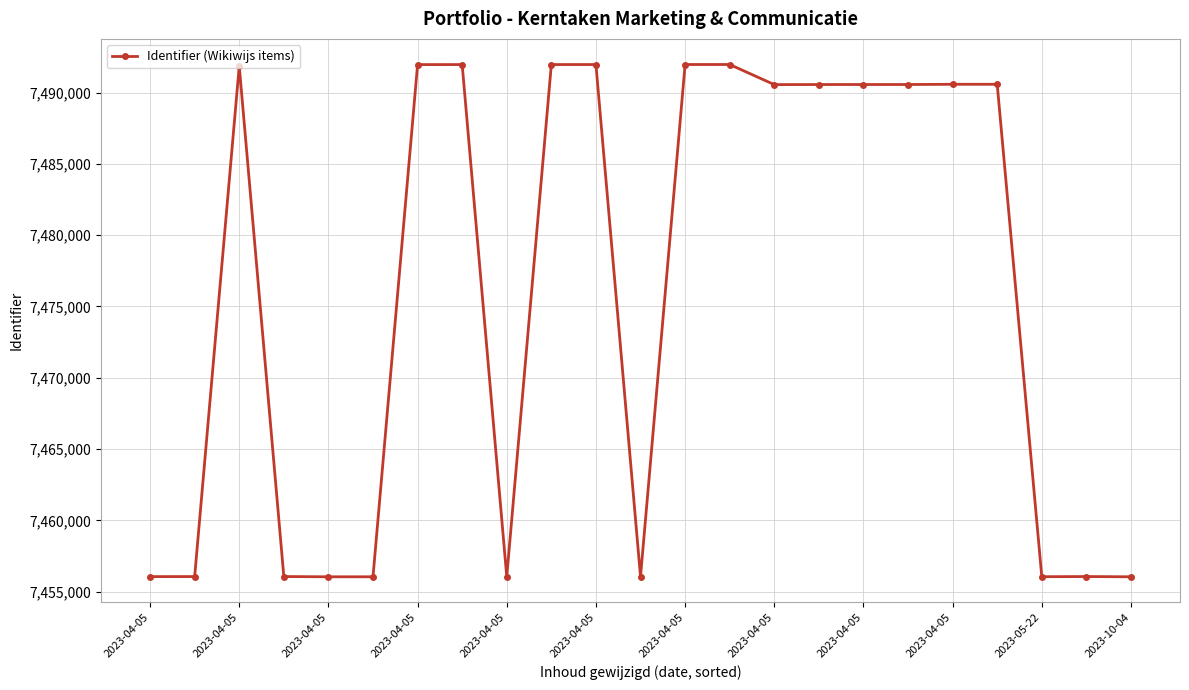

What is the average value?

7475980